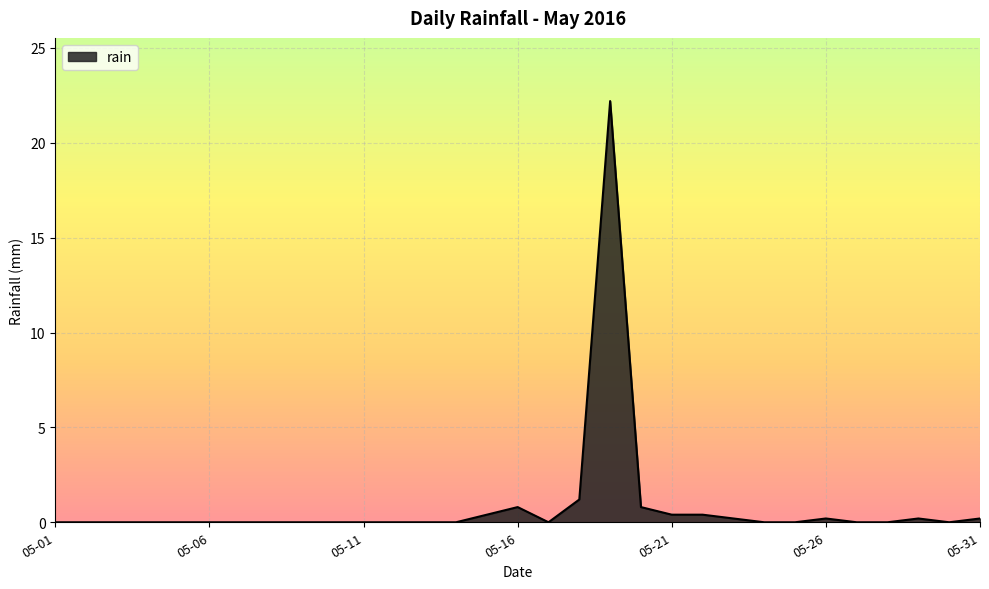

What is the difference between the maximum and minimum values?

22.2